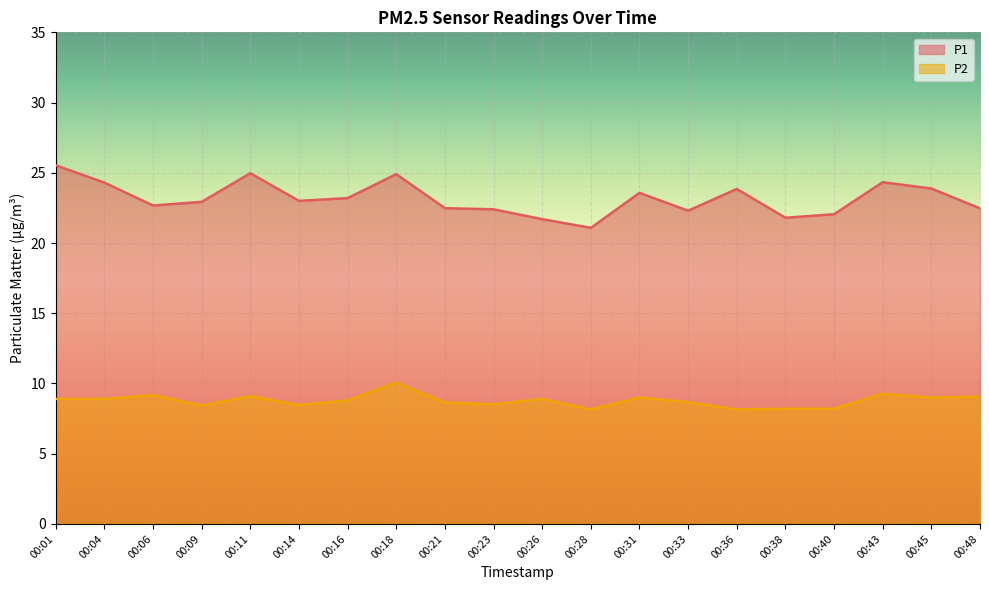

How many data points does each series have?

20